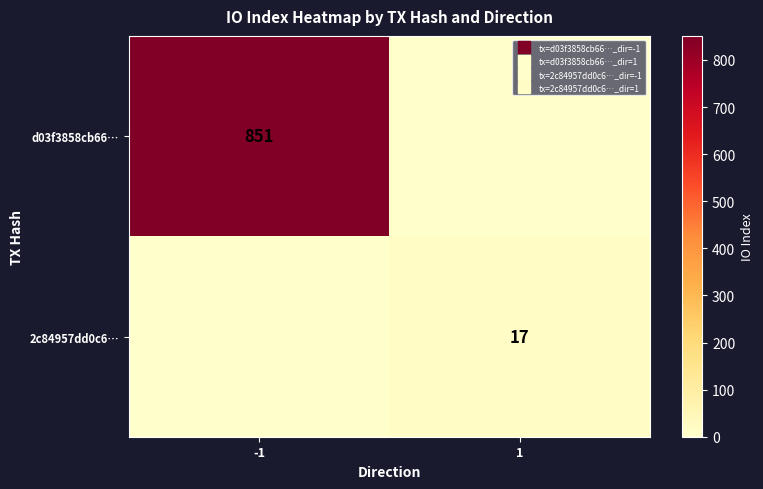

Which series changed the most between -1 and 1?

d03f3858cb66…